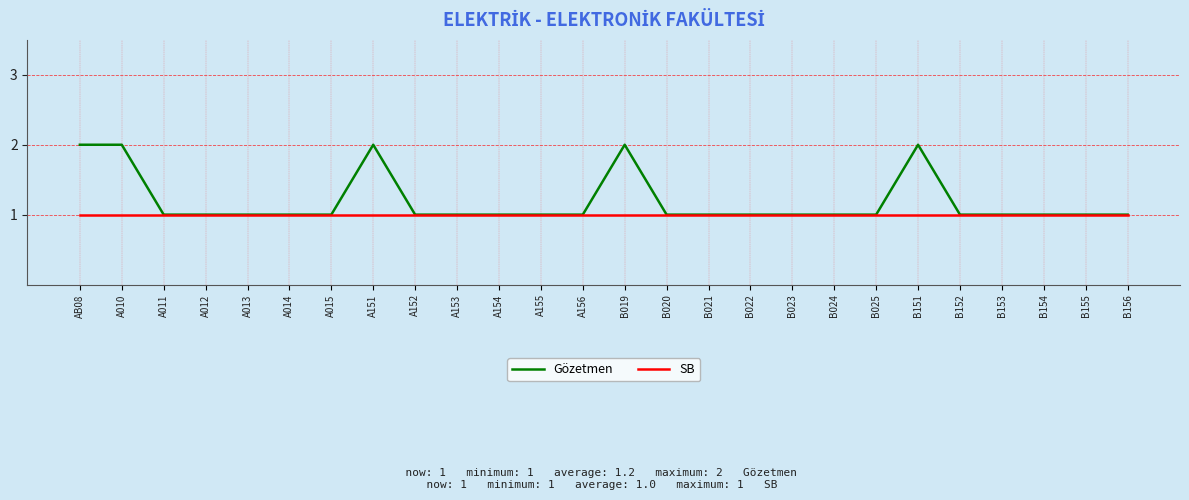

True or false: Gözetmen has a value of 1 at B020.

True